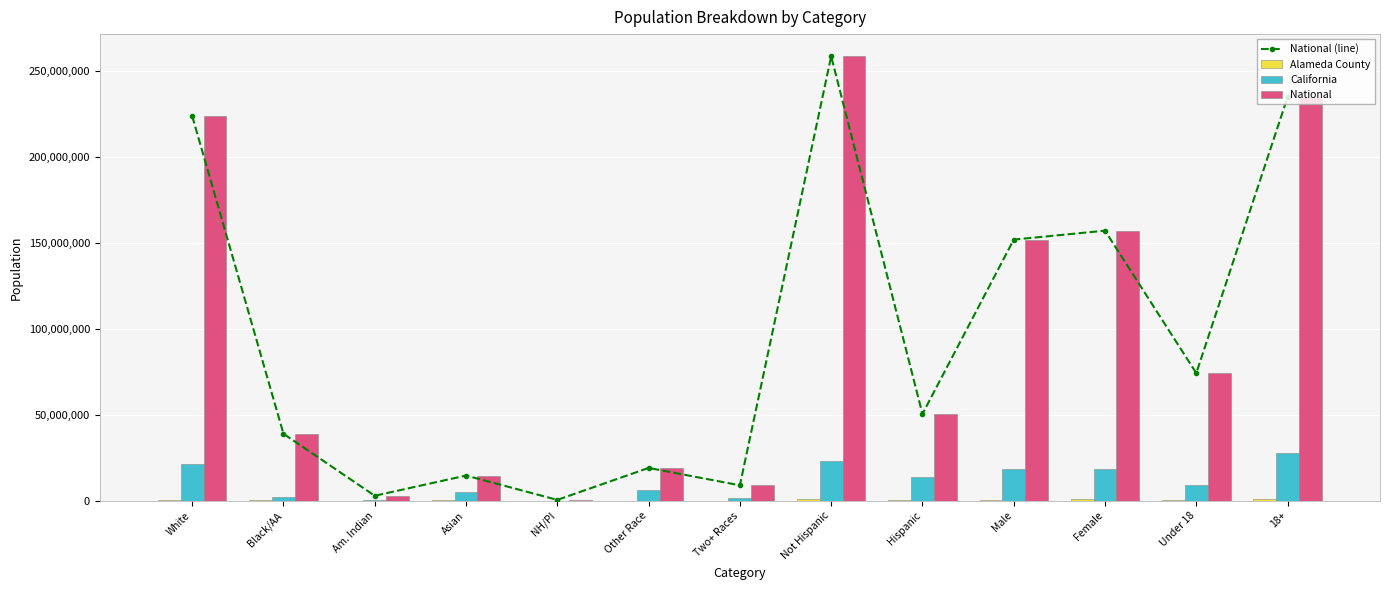

Reading left to right, list all the values displayed in this chart.

National (line): White=223553265	Black/AA=38929319	Am. Indian=2932248	Asian=14674252	NH/PI=540013	Other Race=19107368	Two+ Races=9009073	Not Hispanic=258267944	Hispanic=50477594	Male=151781326	Female=156964212	Under 18=74181467	18+=234564071
Alameda County: White=649122	Black/AA=190451	Am. Indian=9799	Asian=394560	NH/PI=12802	Other Race=162540	Two+ Races=90997	Not Hispanic=1170382	Hispanic=339889	Male=740573	Female=769698	Under 18=340621	18+=1169650
California: White=21453934	Black/AA=2299072	Am. Indian=362801	Asian=4861007	NH/PI=144386	Other Race=6317372	Two+ Races=1815384	Not Hispanic=23240237	Hispanic=14013719	Male=18517830	Female=18736126	Under 18=9295040	18+=27958916
National: White=223553265	Black/AA=38929319	Am. Indian=2932248	Asian=14674252	NH/PI=540013	Other Race=19107368	Two+ Races=9009073	Not Hispanic=258267944	Hispanic=50477594	Male=151781326	Female=156964212	Under 18=74181467	18+=234564071